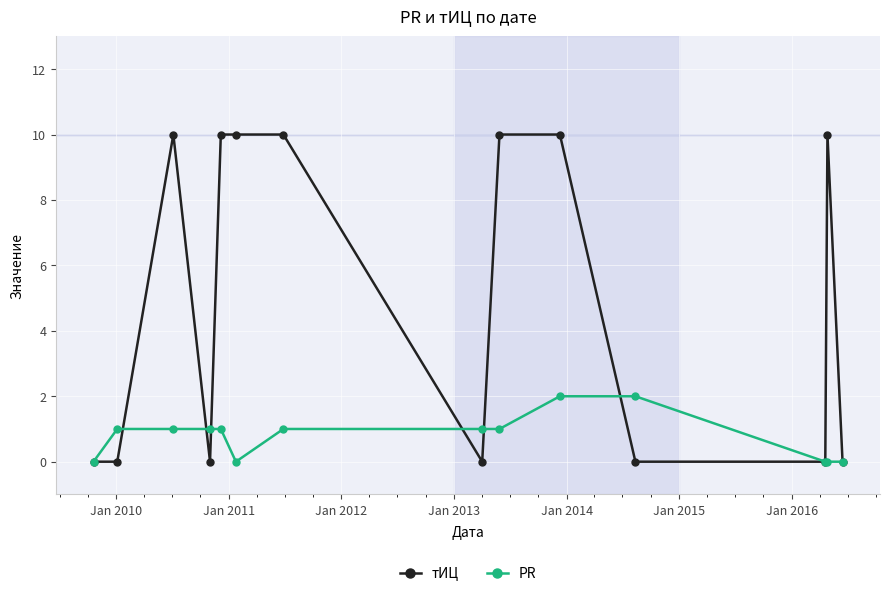

List the series in order of their peak value, highest first.

тИЦ, PR